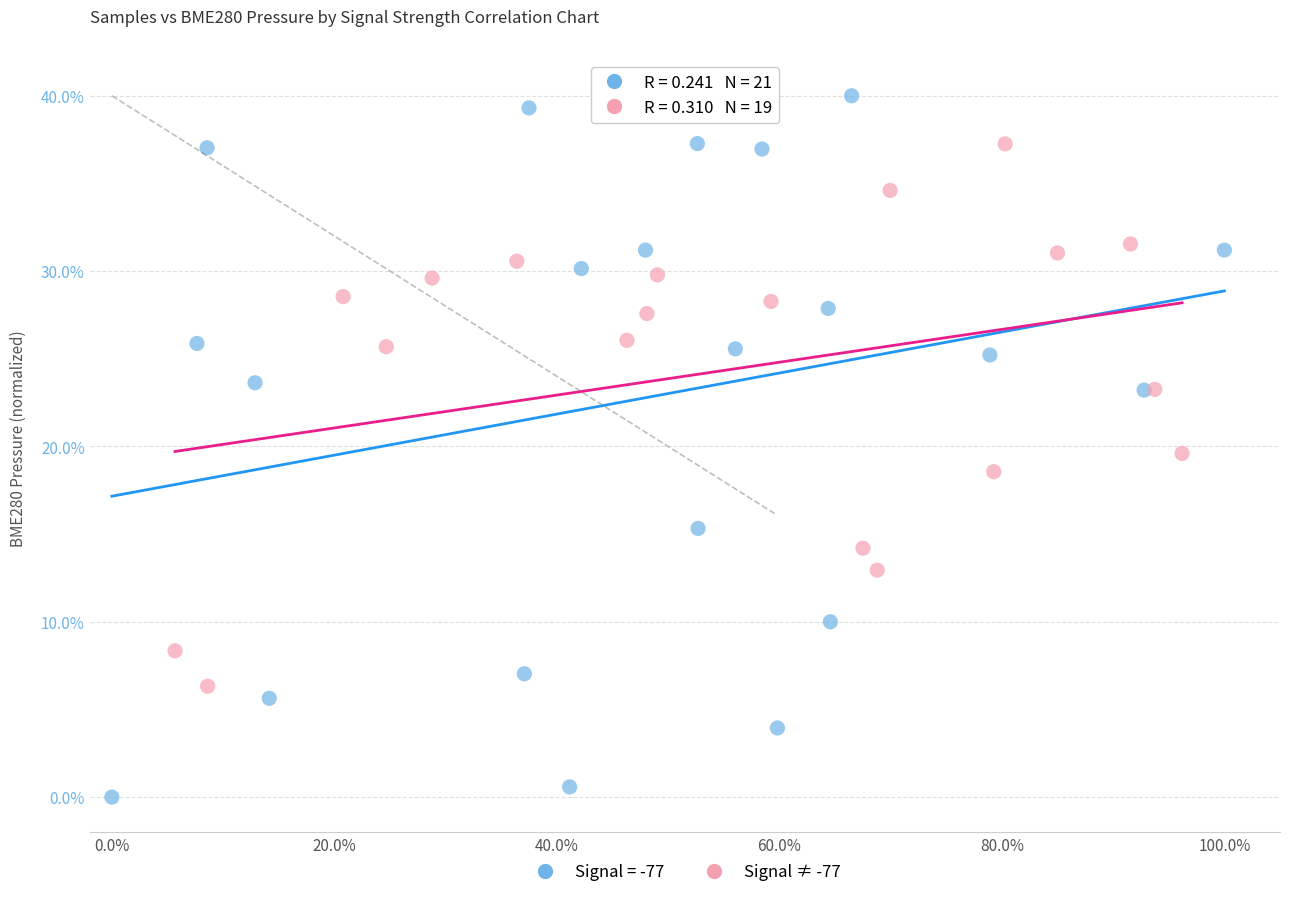

Which series has the widest spread of Y values?

Signal = -77